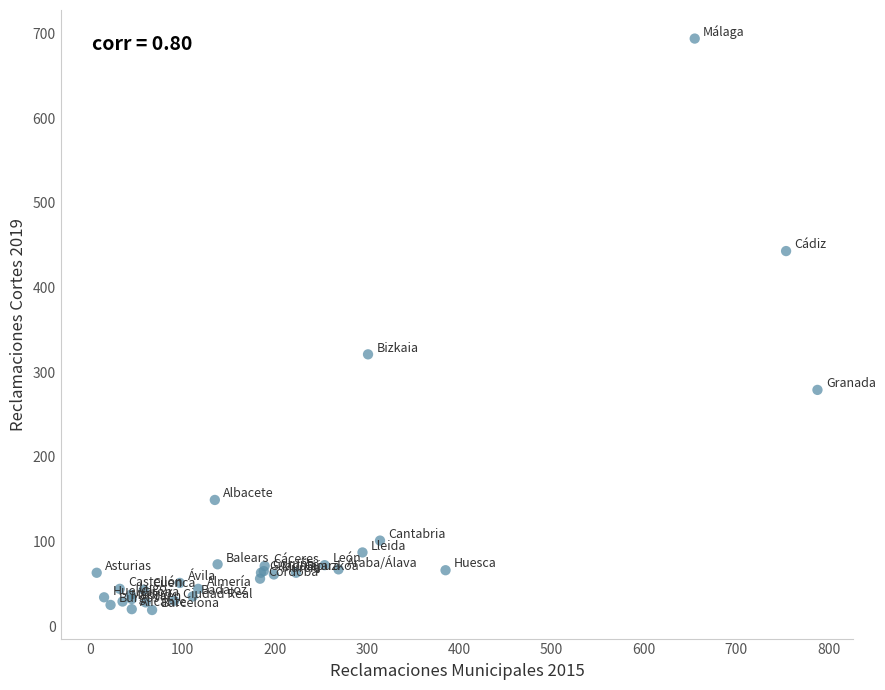

What Y value in the scatter plot is closest to 356?

321